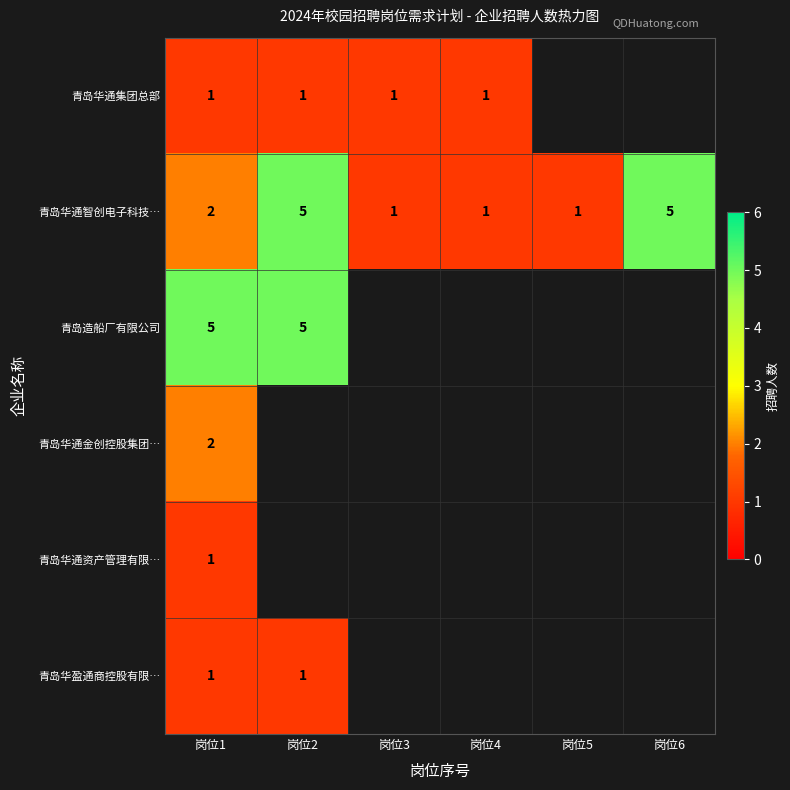

Is it true that 青岛华通智创电子科技… equals 1 at 岗位3?

True